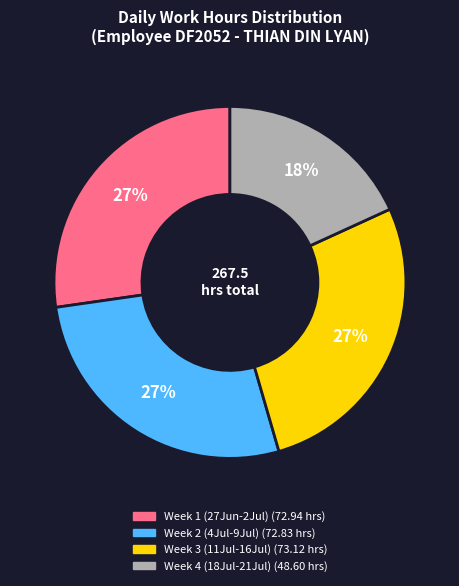

To the nearest percent, what is the difference between the largest and smallest slice percentages?

9%